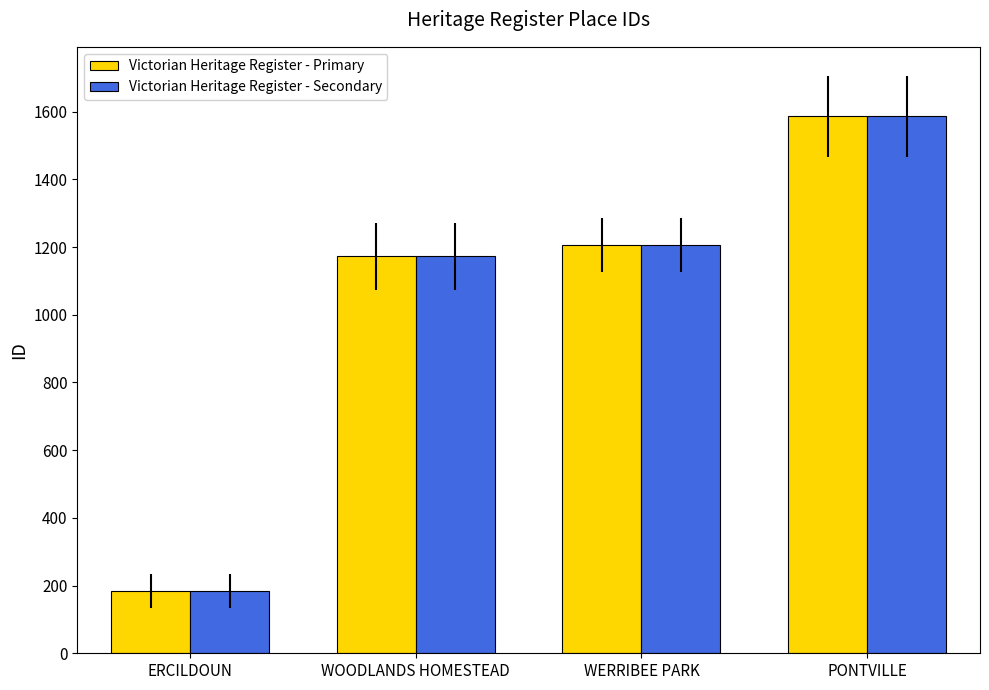

Are the bars grouped side by side (vs. stacked)?

Yes